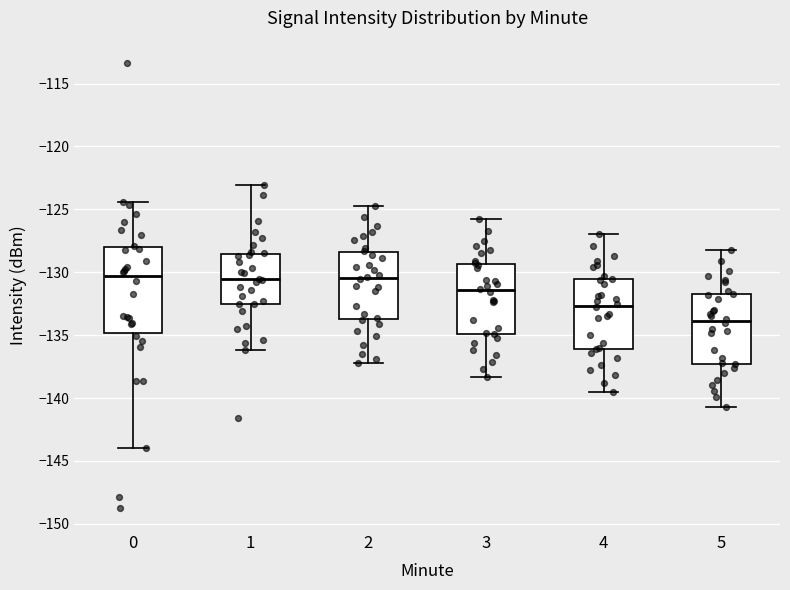

Reading left to right, read every box against the y-axis: the position of its median line, the range the box covers, and the ends of its whiskers. The values are not printed on the chart, so give them approximately, as read against the axis.

0: median -130.5, box -135.0 to -128.0, whiskers -144.0 to -124.5
1: median -130.5, box -132.5 to -128.5, whiskers -136.0 to -123.0
2: median -130.5, box -133.5 to -128.5, whiskers -137.0 to -124.5
3: median -131.5, box -135.0 to -129.5, whiskers -138.5 to -126.0
4: median -132.5, box -136.0 to -130.5, whiskers -139.5 to -127.0
5: median -134.0, box -137.5 to -131.5, whiskers -140.5 to -128.0